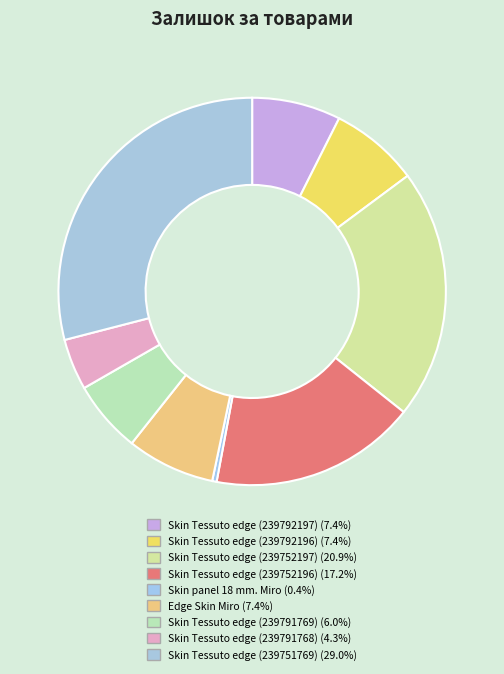

Does Skin Tessuto edge (239752197) account for over 50% of the chart?

No